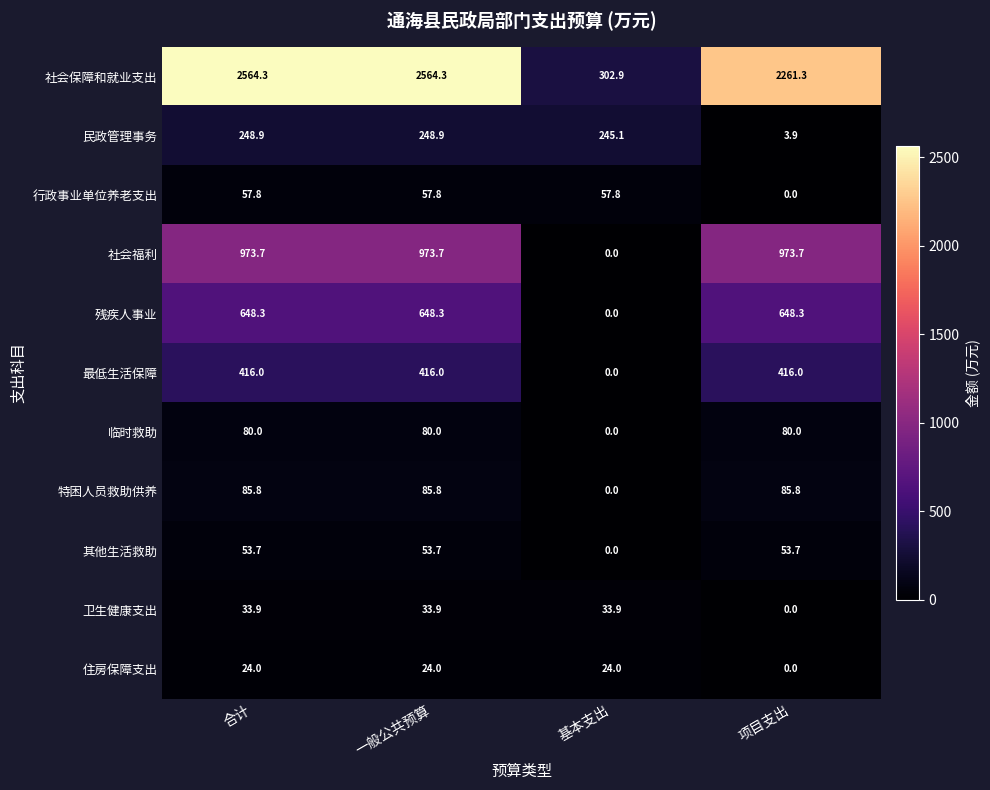

Is it true that 其他生活救助 equals 53.7 at 项目支出?

True